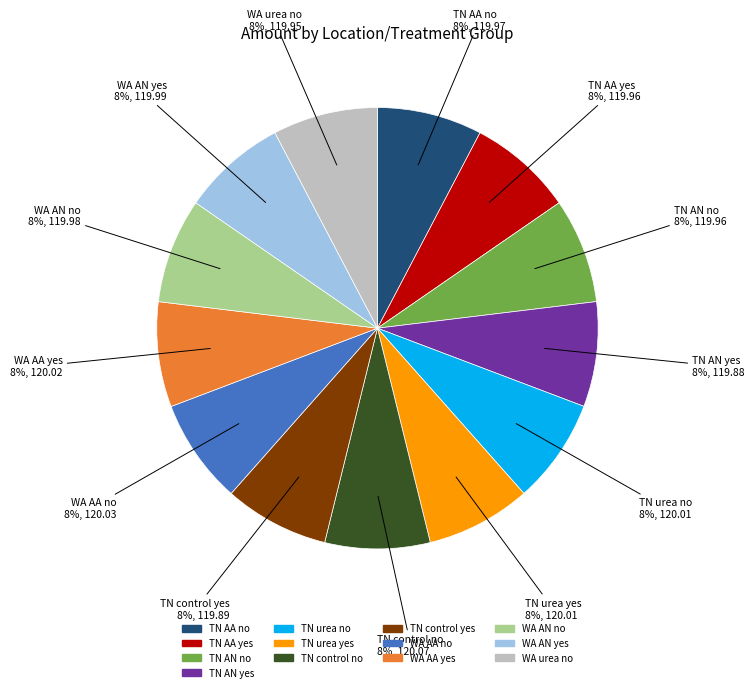

Does any single category account for the majority?

No